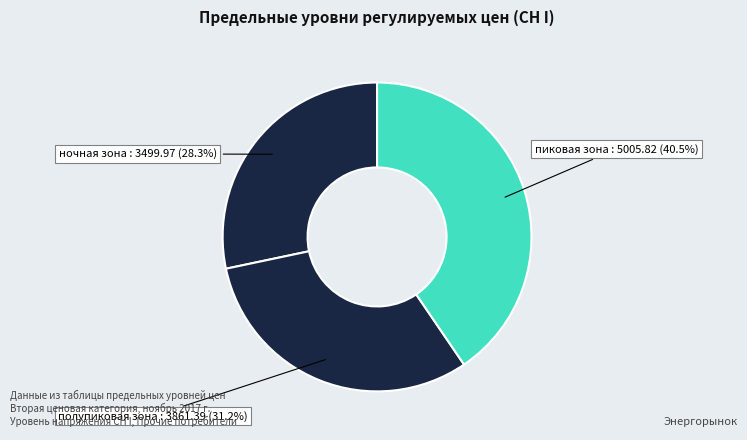

Which category has the biggest portion of the pie?

пиковая зона